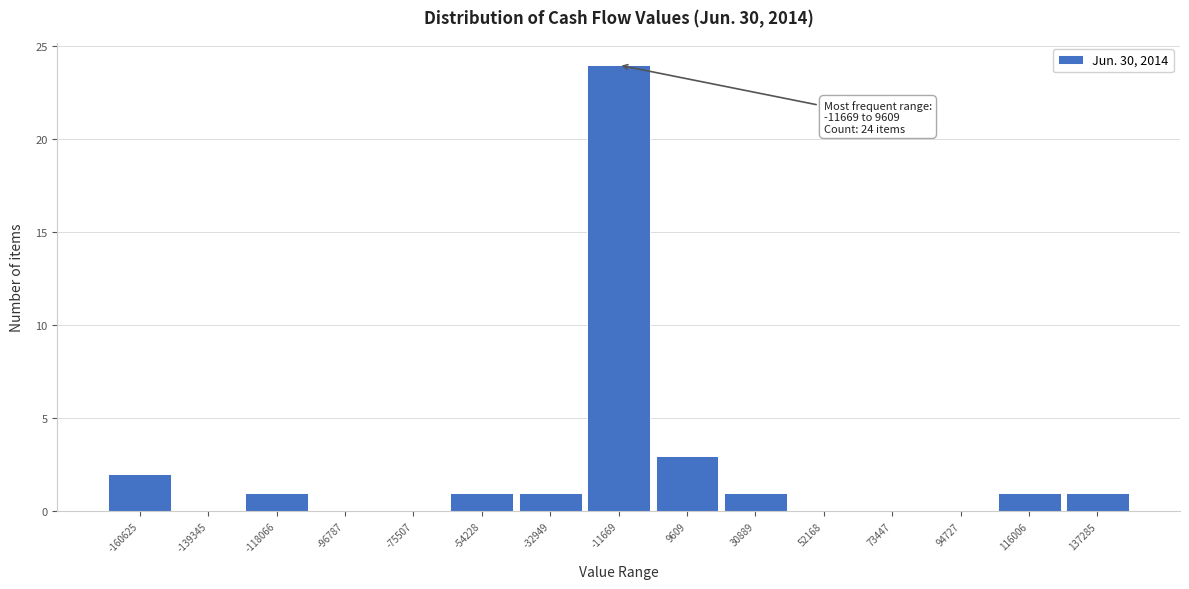

Reading left to right, extract all data points from this chart.

-160625=2	-139345=0	-118066=1	-96787=0	-75507=0	-54228=1	-32949=1	-11669=24	9609=3	30889=1	52168=0	73447=0	94727=0	116006=1	137285=1